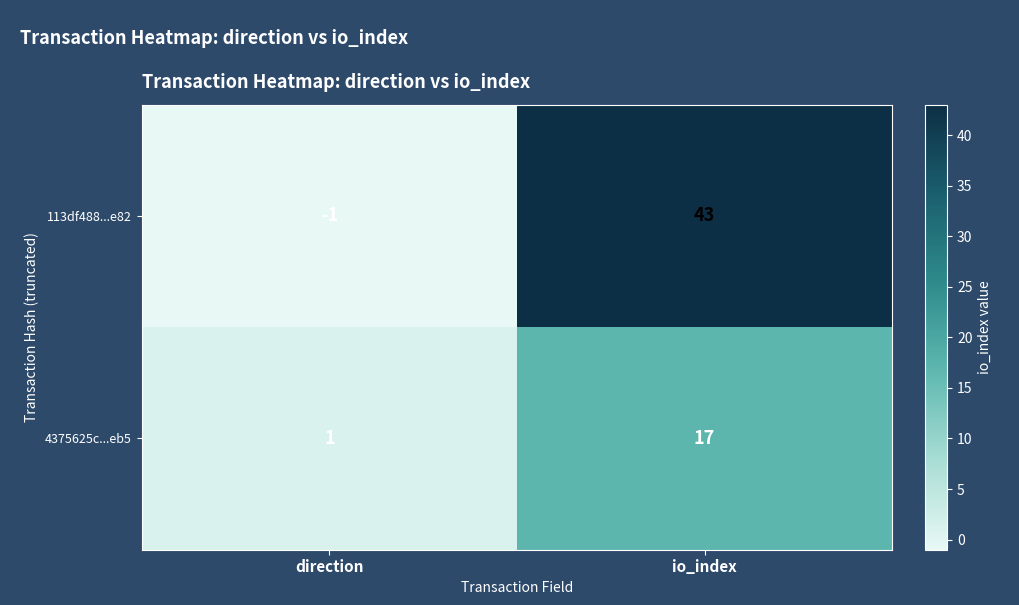

What is the smallest value displayed?

-1